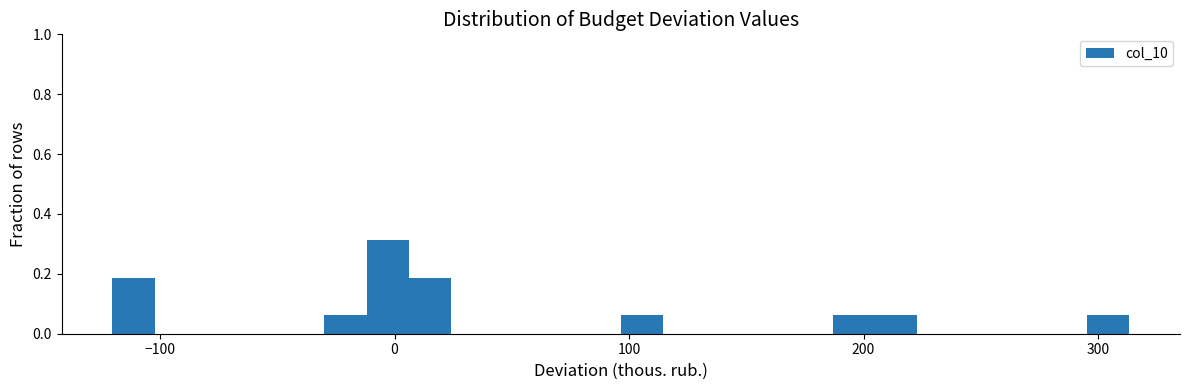

Read against the x-axis, roughly where is the centre of the tallest bar?

0